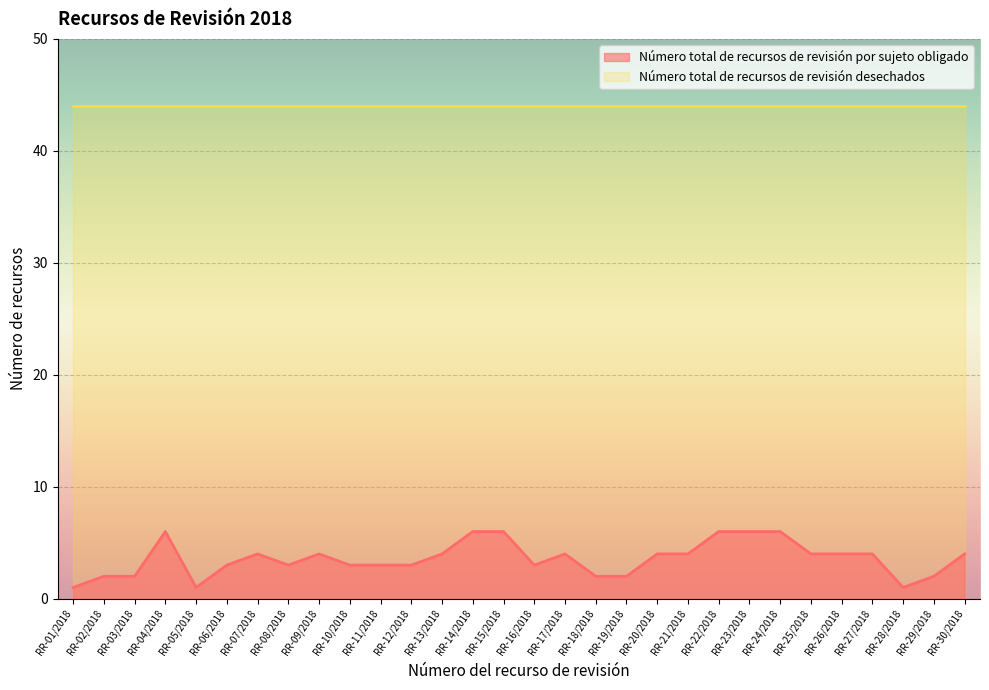

Which label corresponds to the largest value in the chart?

RR-04/2018